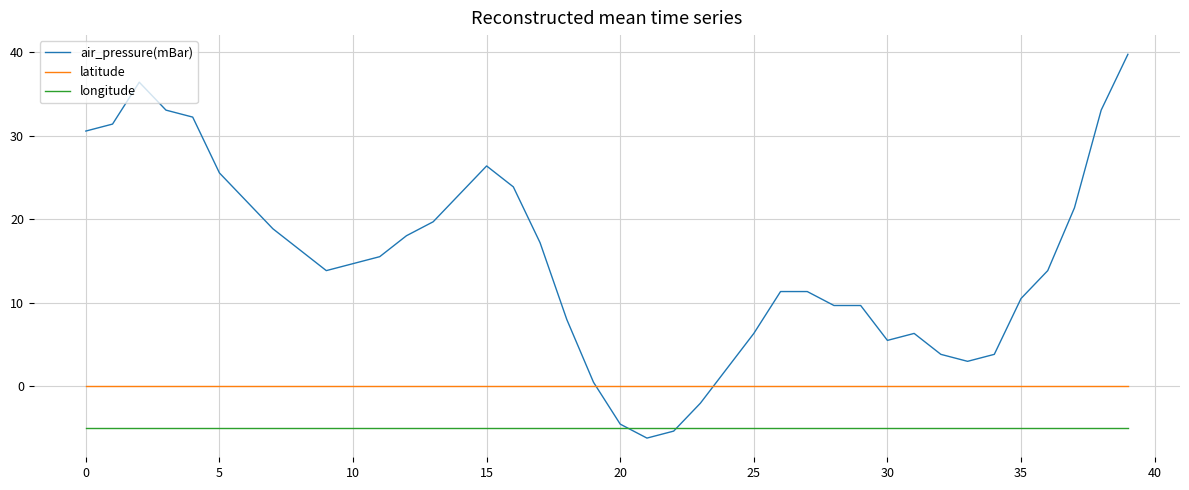

Which series has the largest range (max minus min)?

air_pressure(mBar)